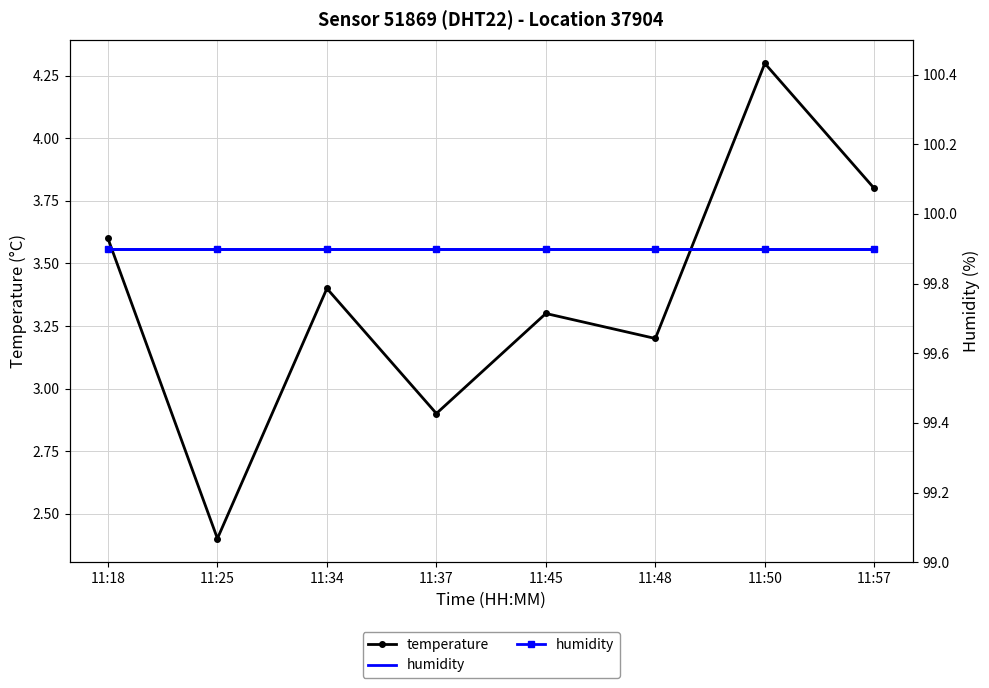

Between 11:25 and 11:18, which is larger?

11:18